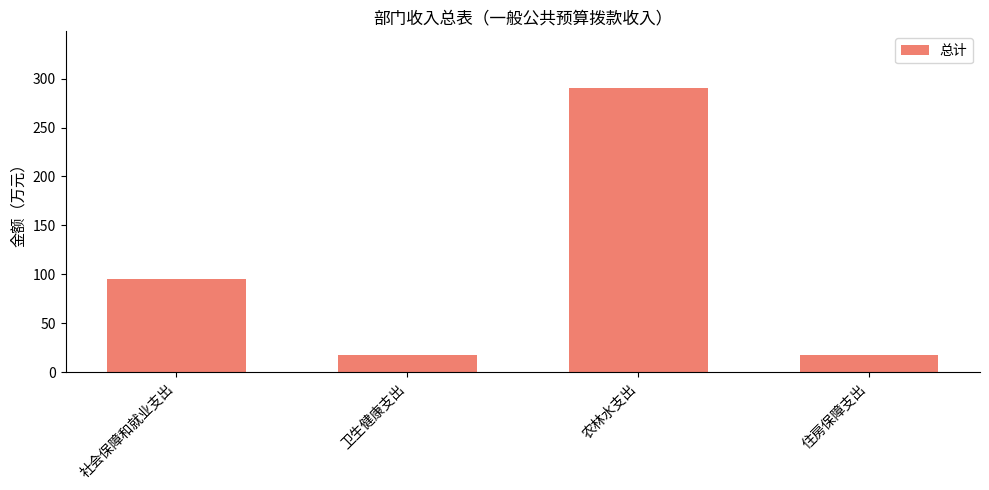

How many bars are there in total?

4